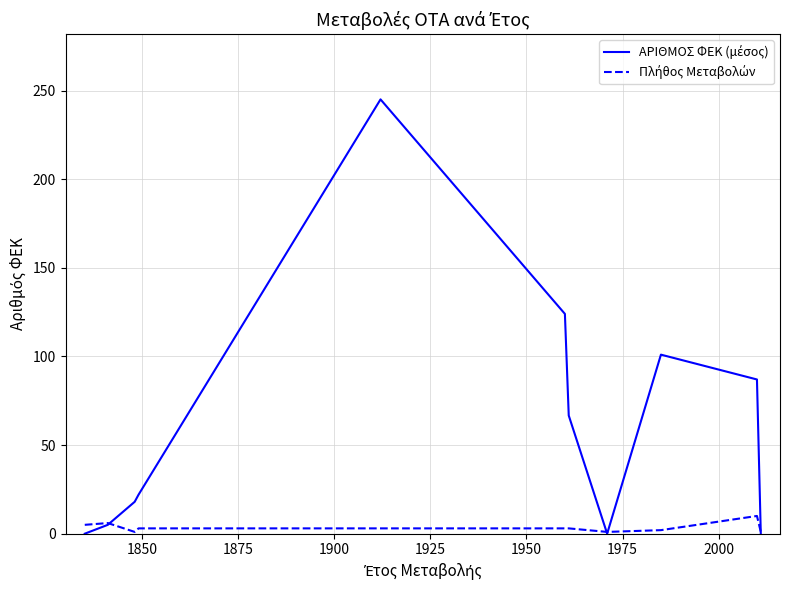

What is the greatest value displayed?

245.0